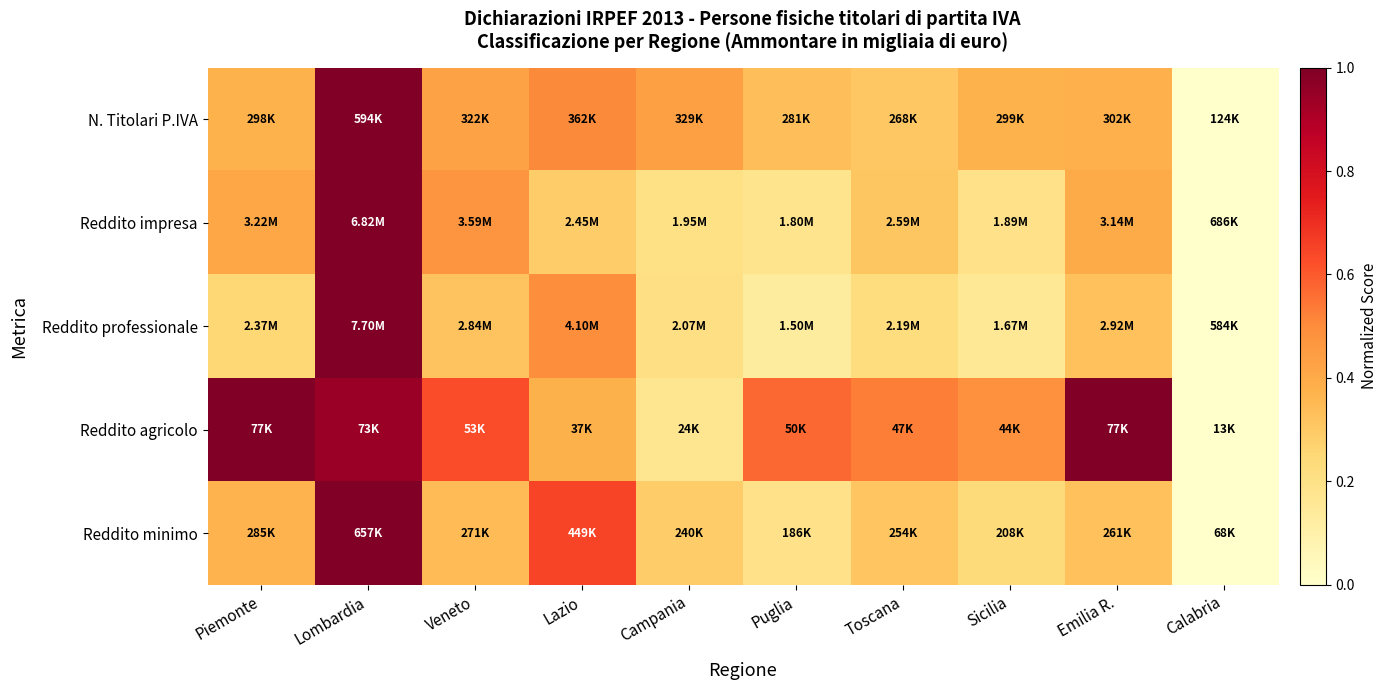

Which category has the highest value across all series?

Lombardia